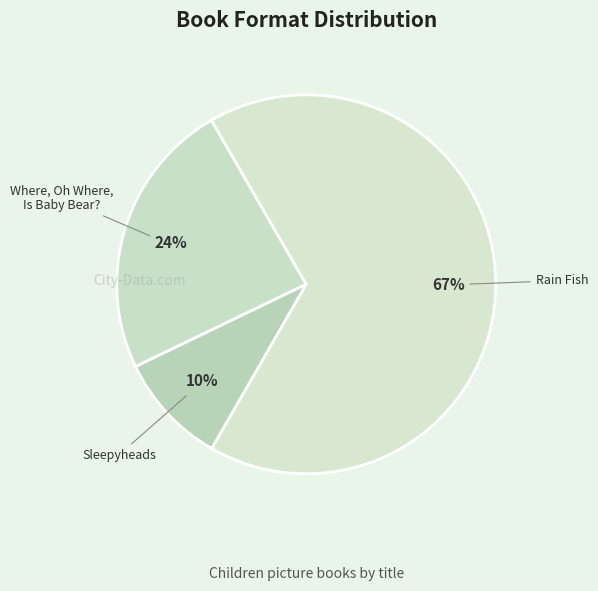

What percentage is the Sleepyheads slice, to the nearest percent?

10%